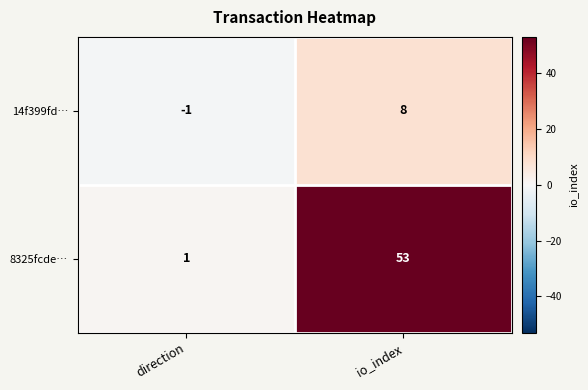

Reading left to right, list all the values displayed in this chart.

14f399fd…: -1	8
8325fcde…: 1	53